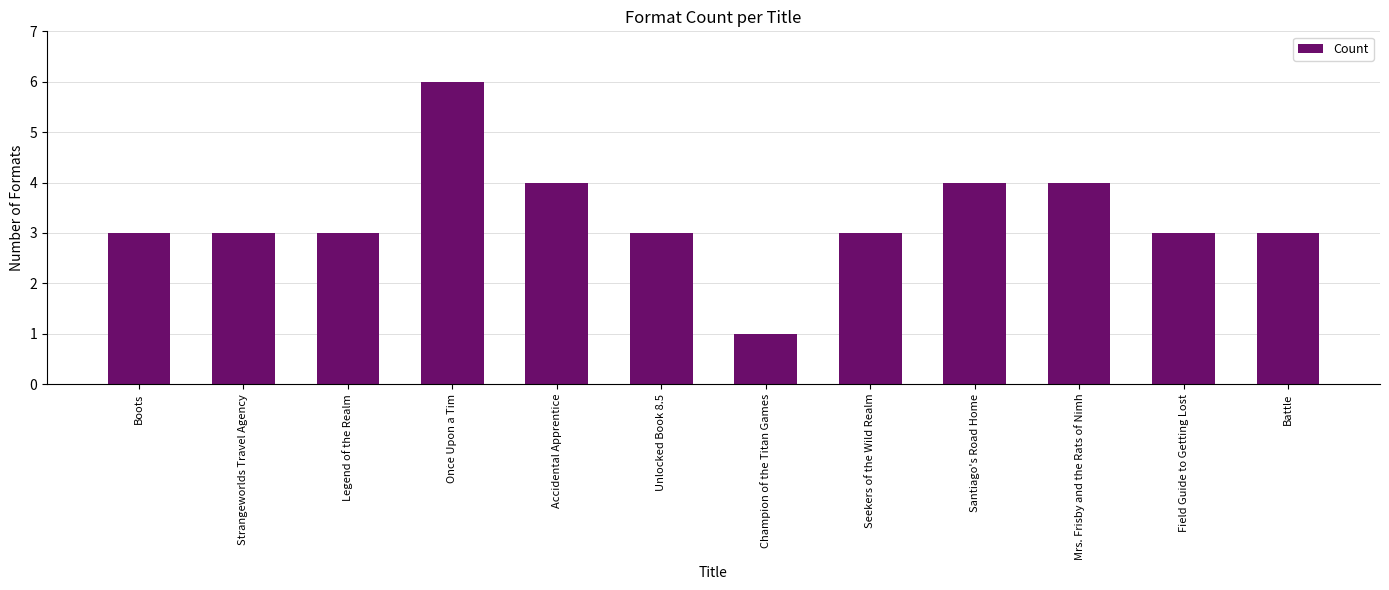

What is the approximate value at Field Guide to Getting Lost?

3